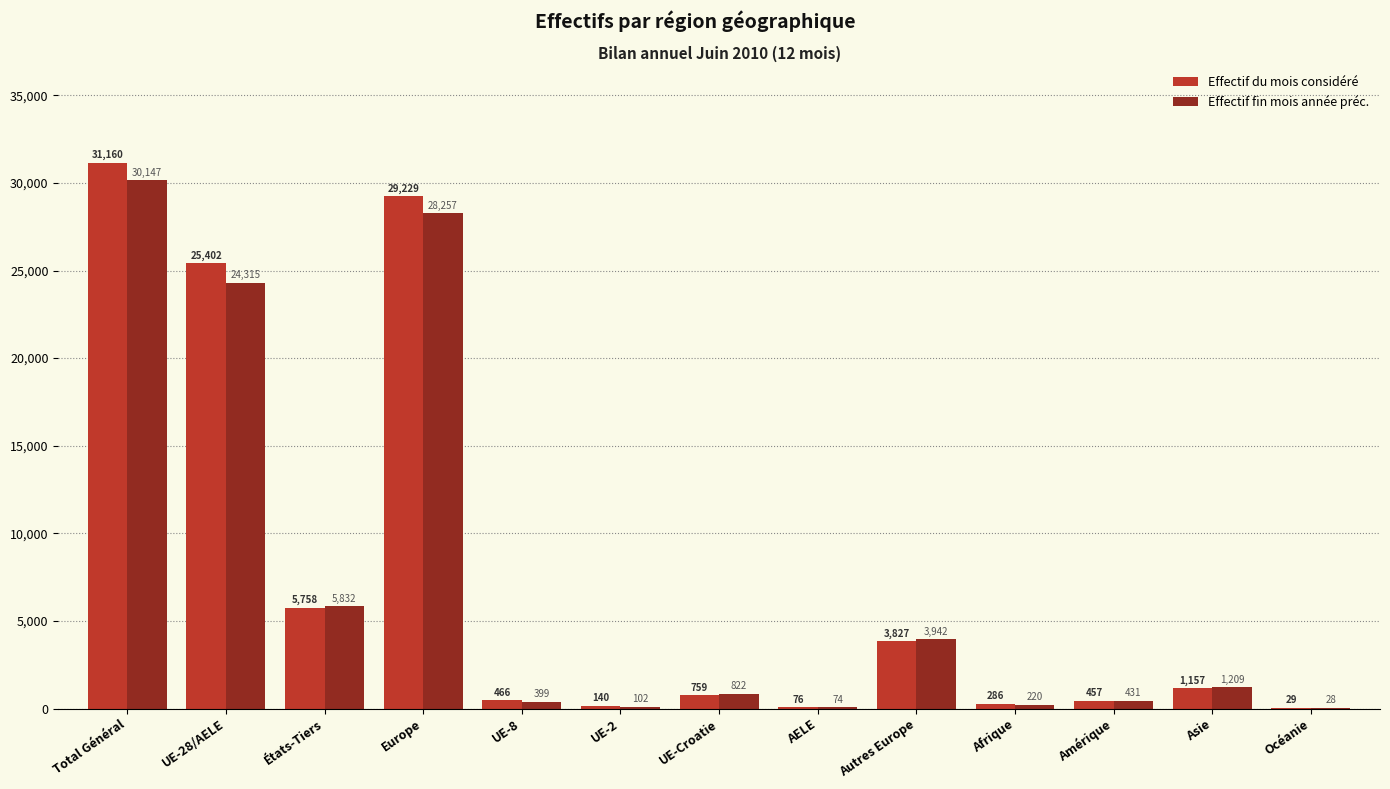

At which label is Effectif fin mois année préc. closest to 15087?

UE-28/AELE